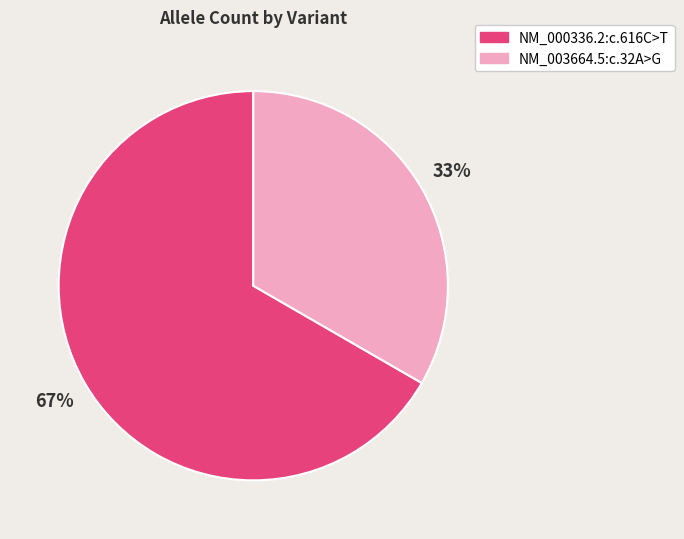

What is the majority slice?

NM_000336.2:c.616C>T